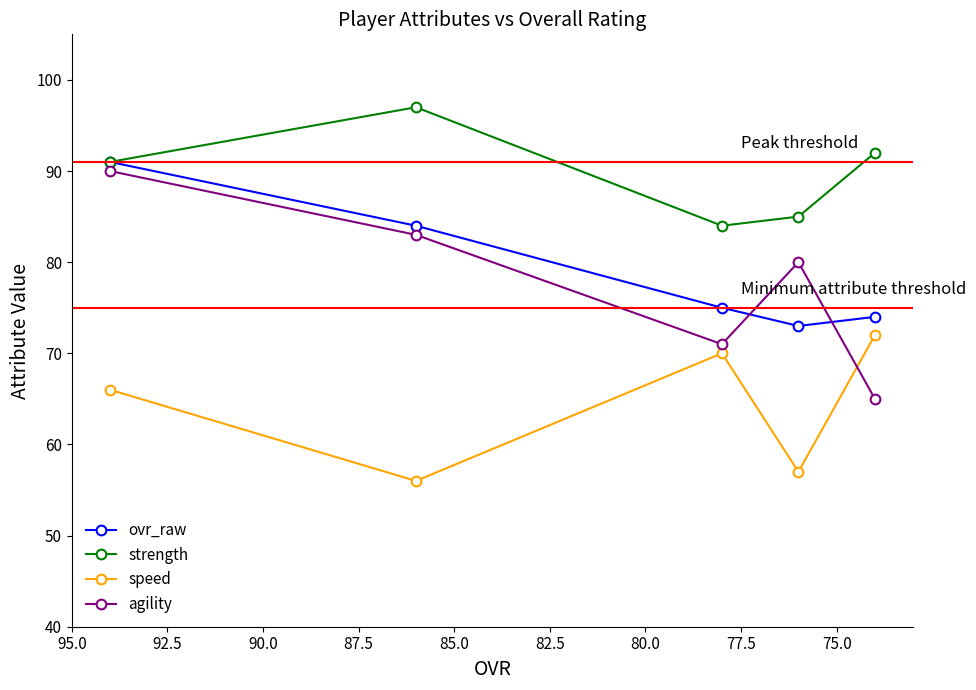

Is the value of strength at 82.5 greater than the value of speed at 82.5?

Yes